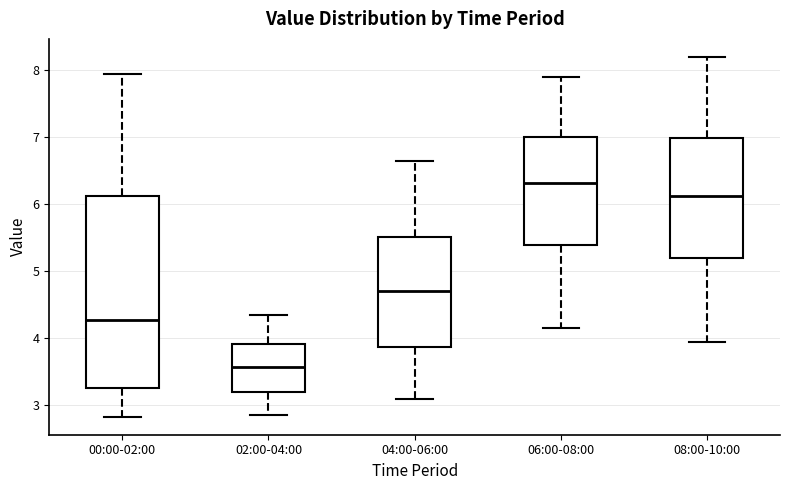

Where is the upper edge of the box for 04:00-06:00 on the y-axis? The values are not printed on the chart, so give them approximately, as read against the axis.

5.5